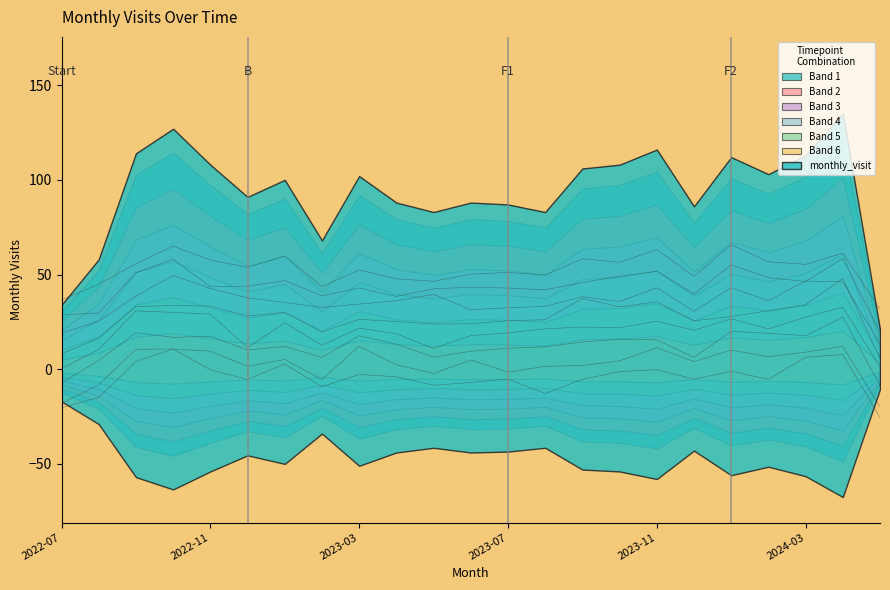

Is it true that the value at 2024-05 is 11?

False